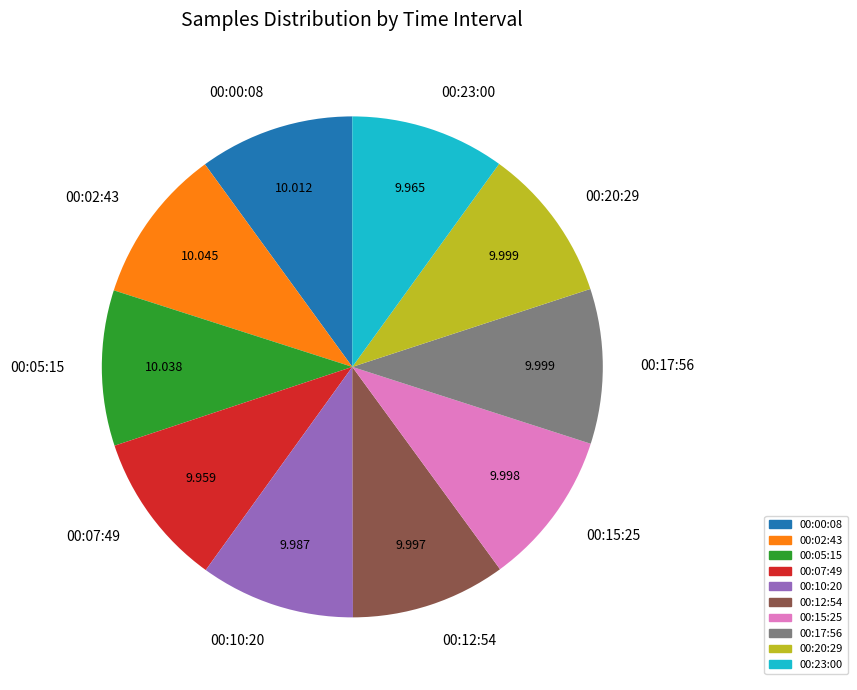

Is 00:00:08 the majority of the pie?

No